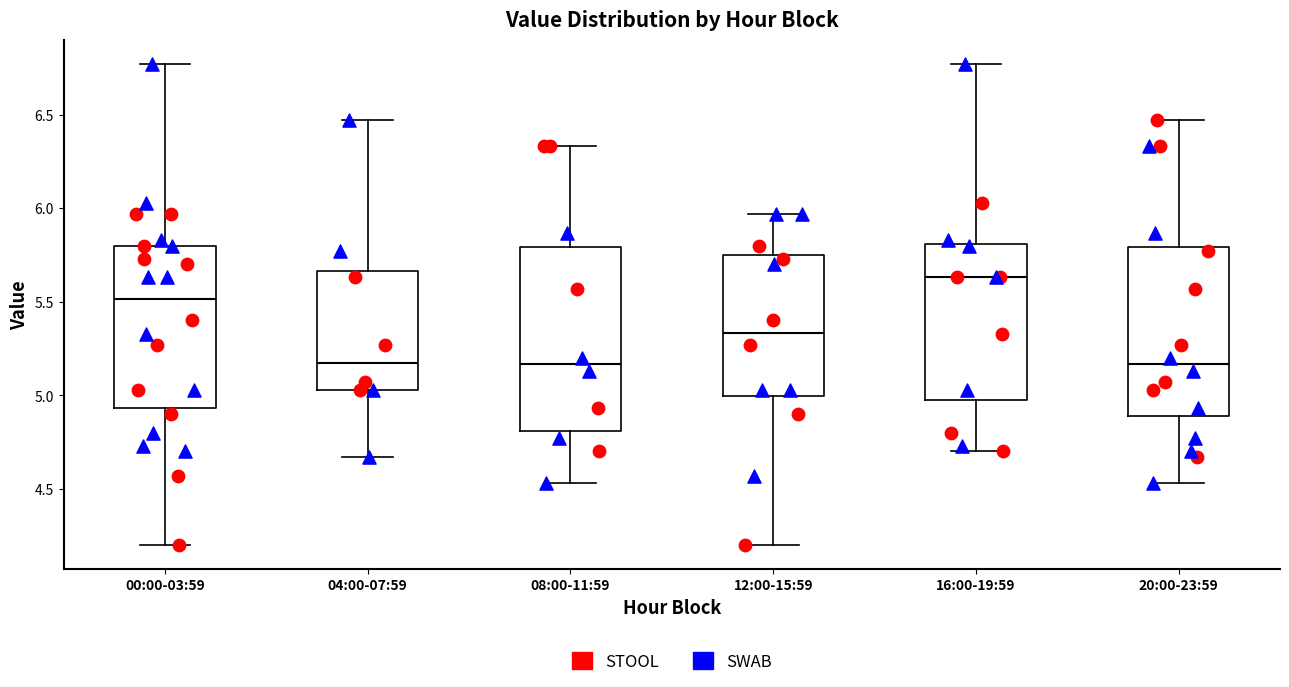

Reading left to right, read every box against the y-axis: the position of its median line, the range the box covers, and the ends of its whiskers. The values are not printed on the chart, so give them approximately, as read against the axis.

00:00-03:59: median 5.50, box 4.95 to 5.80, whiskers 4.20 to 6.75
04:00-07:59: median 5.15, box 5.05 to 5.65, whiskers 4.65 to 6.45
08:00-11:59: median 5.15, box 4.80 to 5.80, whiskers 4.55 to 6.35
12:00-15:59: median 5.35, box 5.00 to 5.75, whiskers 4.20 to 5.95
16:00-19:59: median 5.65, box 4.95 to 5.80, whiskers 4.70 to 6.75
20:00-23:59: median 5.15, box 4.90 to 5.80, whiskers 4.55 to 6.45